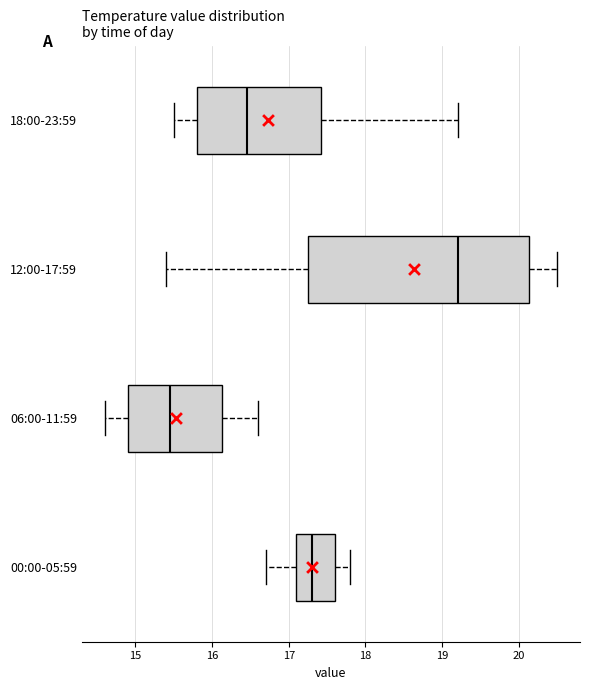

Reading bottom to top, read every box against the x-axis: the position of its median line, the range the box covers, and the ends of its whiskers. The values are not printed on the chart, so give them approximately, as read against the axis.

00:00-05:59: median 17.3, box 17.1 to 17.6, whiskers 16.7 to 17.8
06:00-11:59: median 15.5, box 14.9 to 16.1, whiskers 14.6 to 16.6
12:00-17:59: median 19.2, box 17.3 to 20.1, whiskers 15.4 to 20.5
18:00-23:59: median 16.5, box 15.8 to 17.4, whiskers 15.5 to 19.2